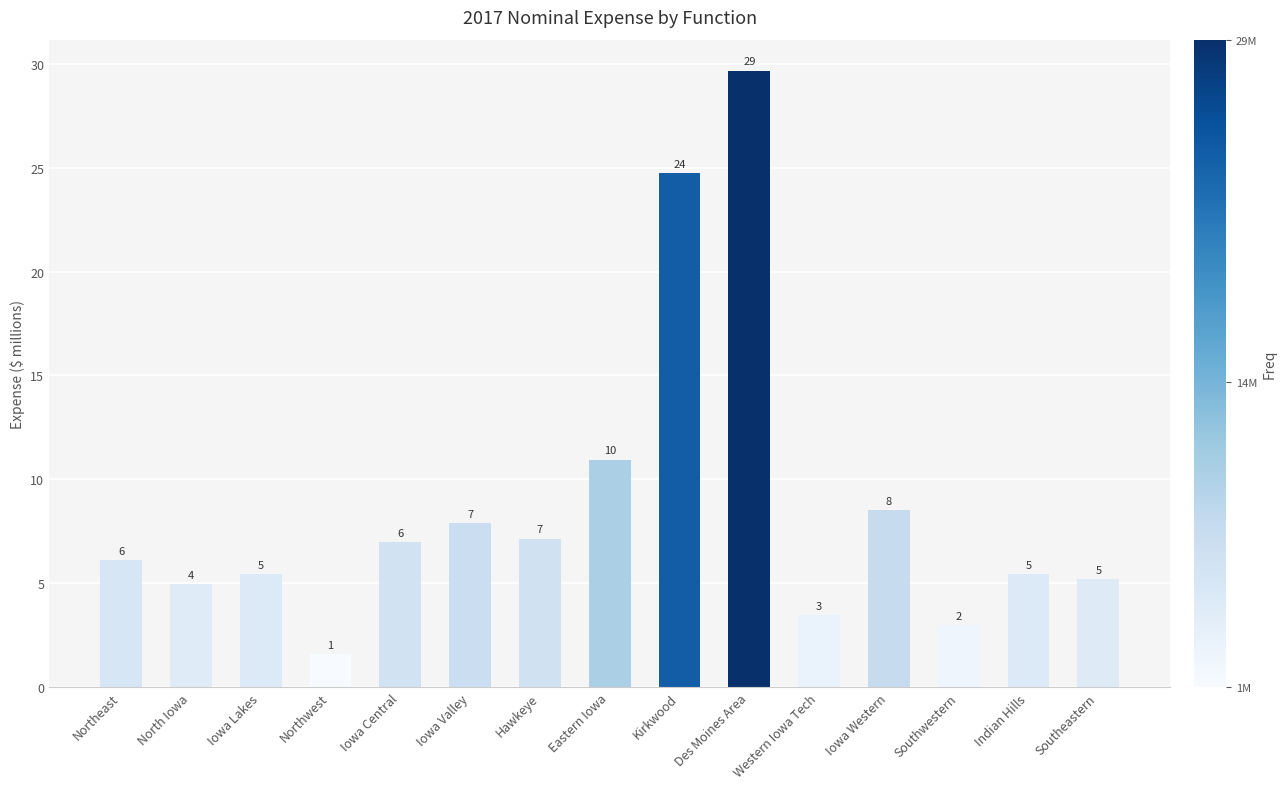

List the labels in order of value, largest first.

Des Moines Area, Kirkwood, Eastern Iowa, Iowa Western, Iowa Valley, Hawkeye, Iowa Central, Northeast, Indian Hills, Iowa Lakes, Southeastern, North Iowa, Western Iowa Tech, Southwestern, Northwest